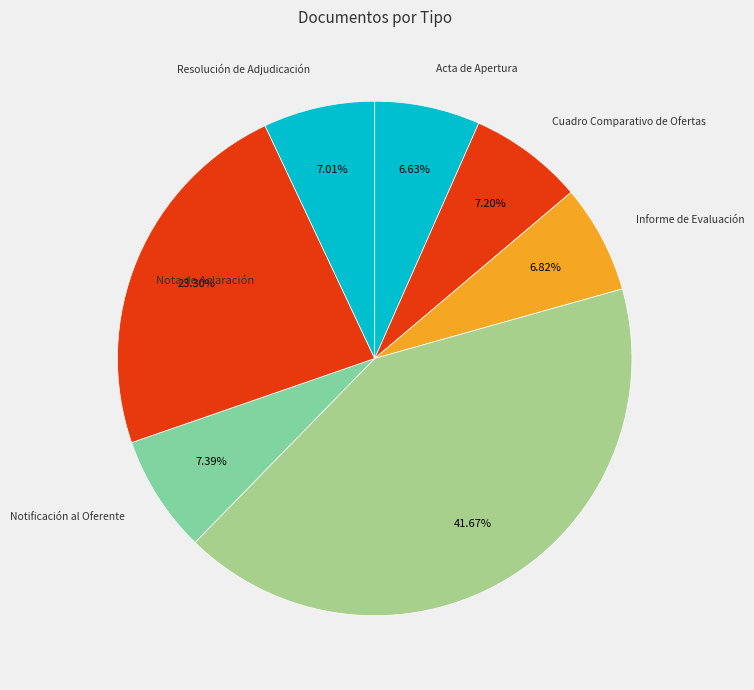

What is the smallest slice in the pie chart?

Acta de Apertura